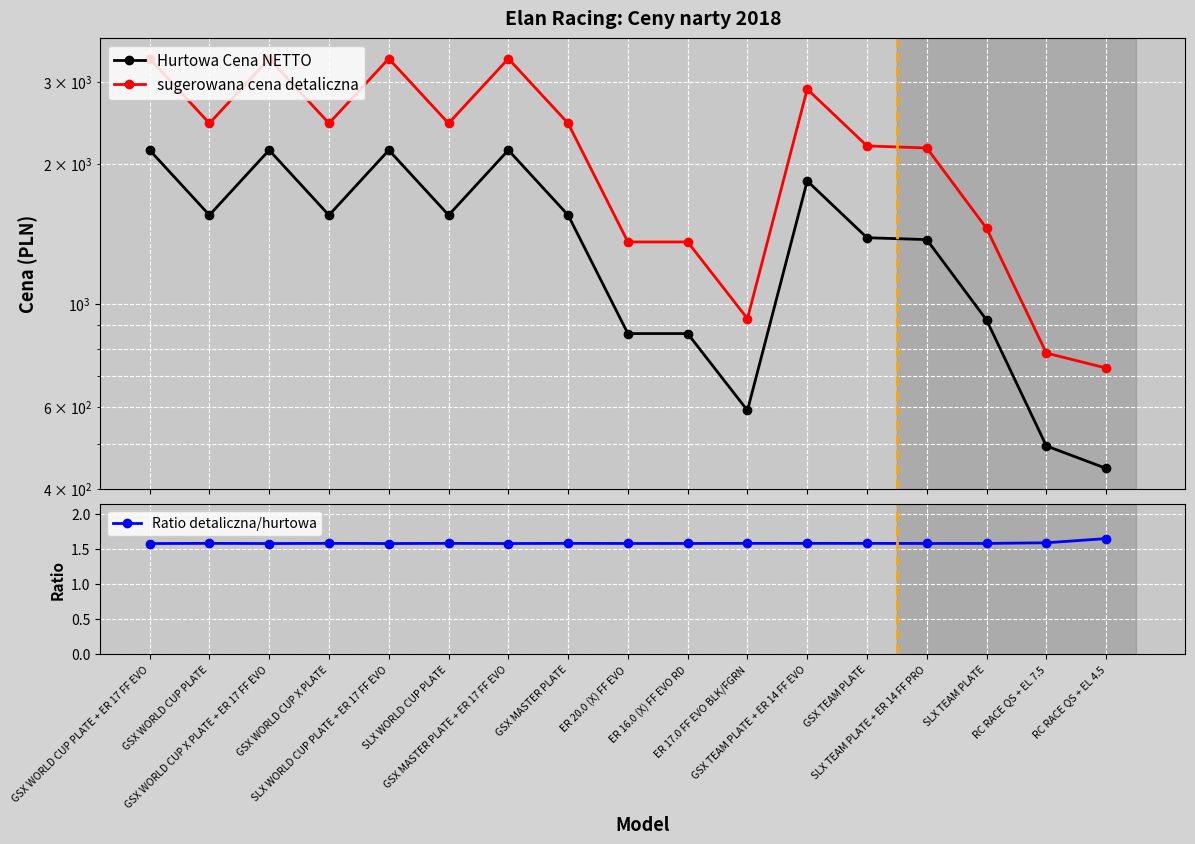

List the labels in order of sugerowana cena detaliczna value, smallest first.

RC RACE QS + EL 4.5, RC RACE QS + EL 7.5, ER 17.0 FF EVO BLK/FGRN, ER 20.0 (X) FF EVO, ER 16.0 (X) FF EVO RD, SLX TEAM PLATE, SLX TEAM PLATE + ER 14 FF PRO, GSX TEAM PLATE, GSX WORLD CUP PLATE, GSX WORLD CUP X PLATE, SLX WORLD CUP PLATE, GSX MASTER PLATE, GSX TEAM PLATE + ER 14 FF EVO, GSX WORLD CUP PLATE + ER 17 FF EVO, GSX WORLD CUP X PLATE + ER 17 FF EVO, SLX WORLD CUP PLATE + ER 17 FF EVO, GSX MASTER PLATE + ER 17 FF EVO